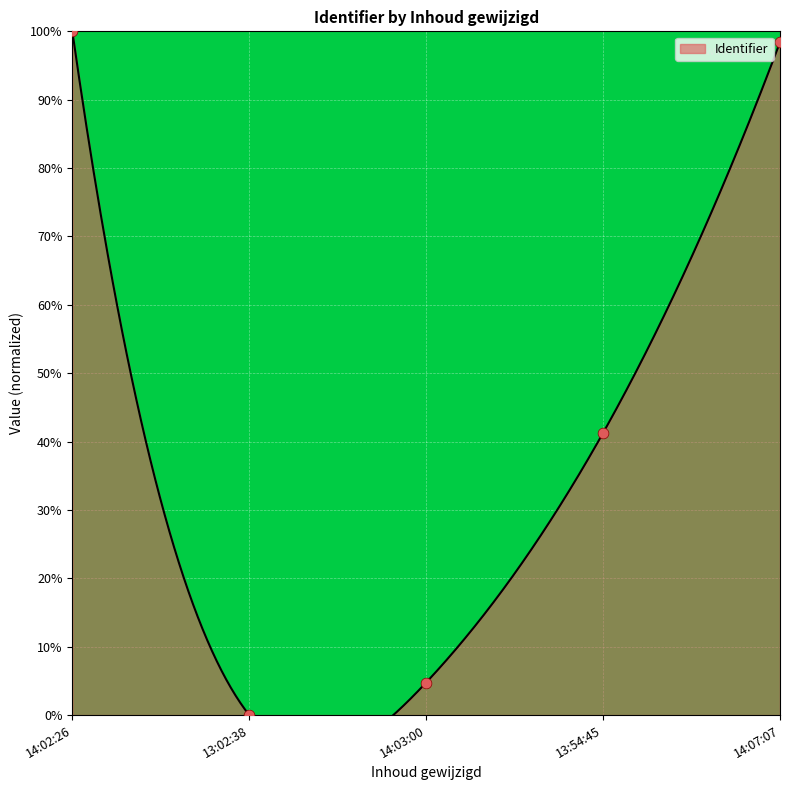

What is the change in value from 14:03:00 to 14:07:07?

+93.7